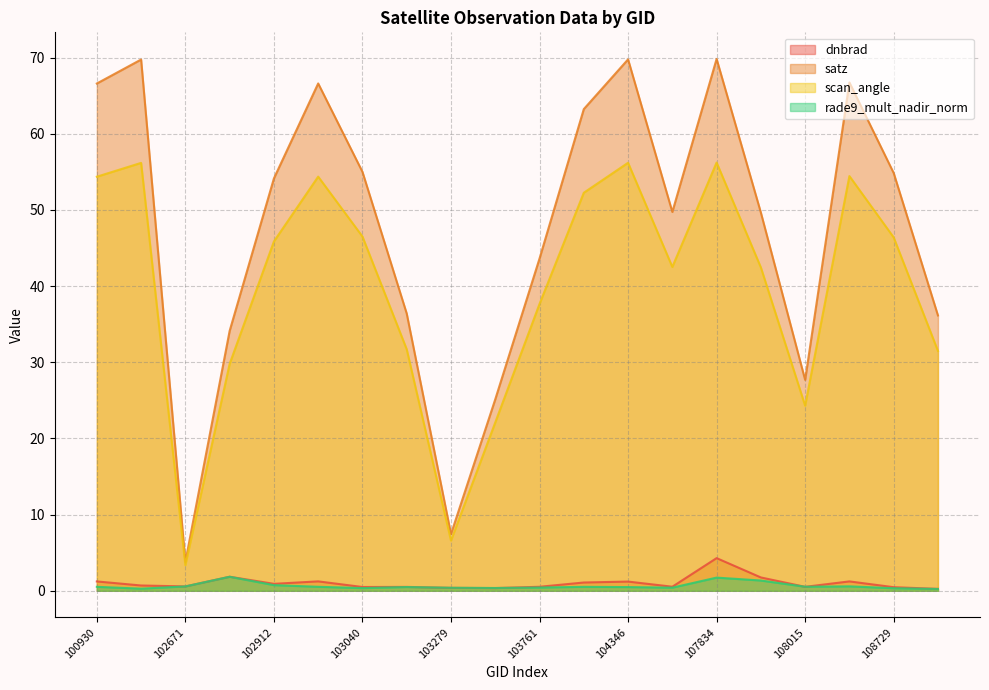

The value of satz at 102912 is 73.0. True or false?

False